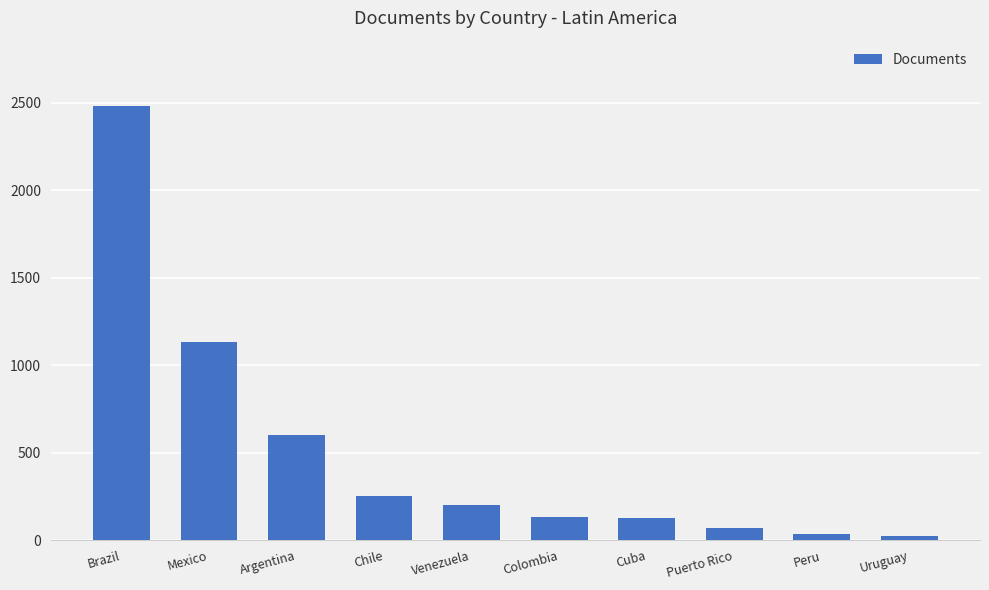

Where is the data nearest to the value 1253?

Mexico